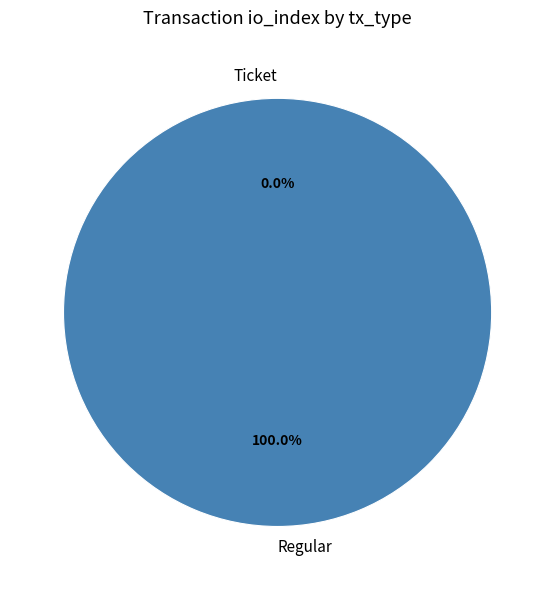

To the nearest percent, what is the combined percentage of Regular and Ticket?

100%